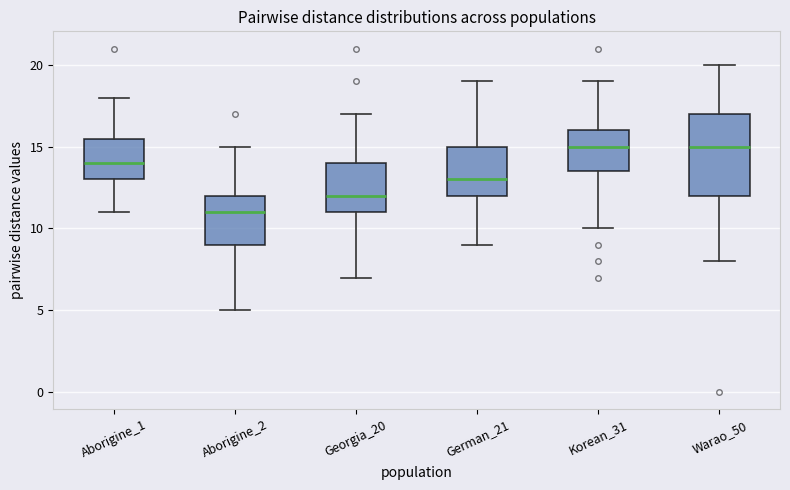

Comparing the boxes themselves (not the whiskers), which one is the tallest?

Warao_50